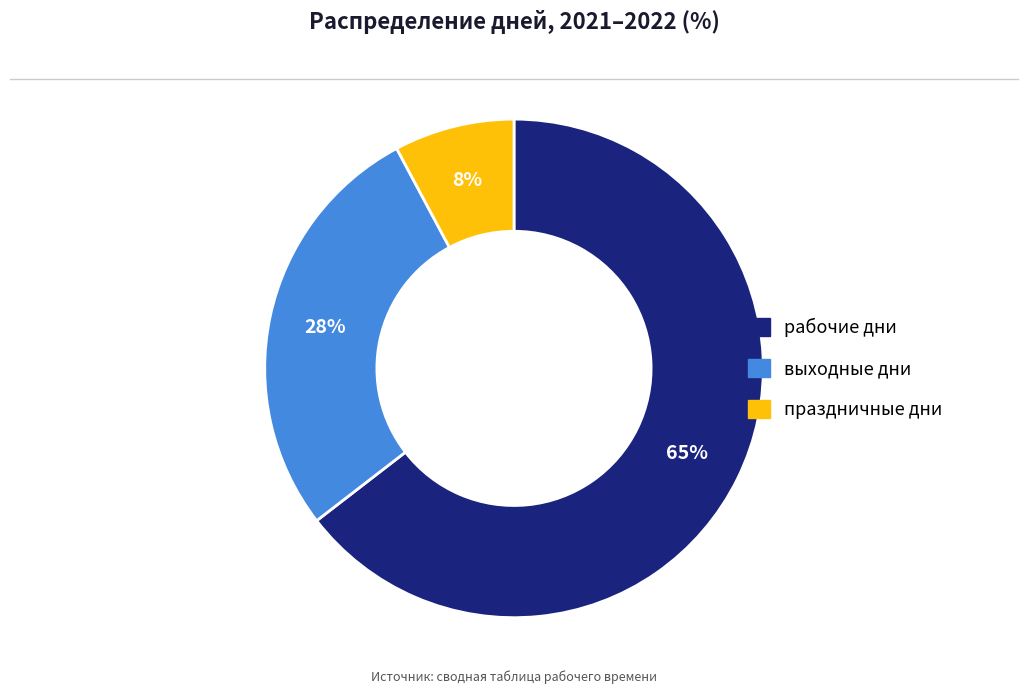

How many segments does this pie chart have?

3